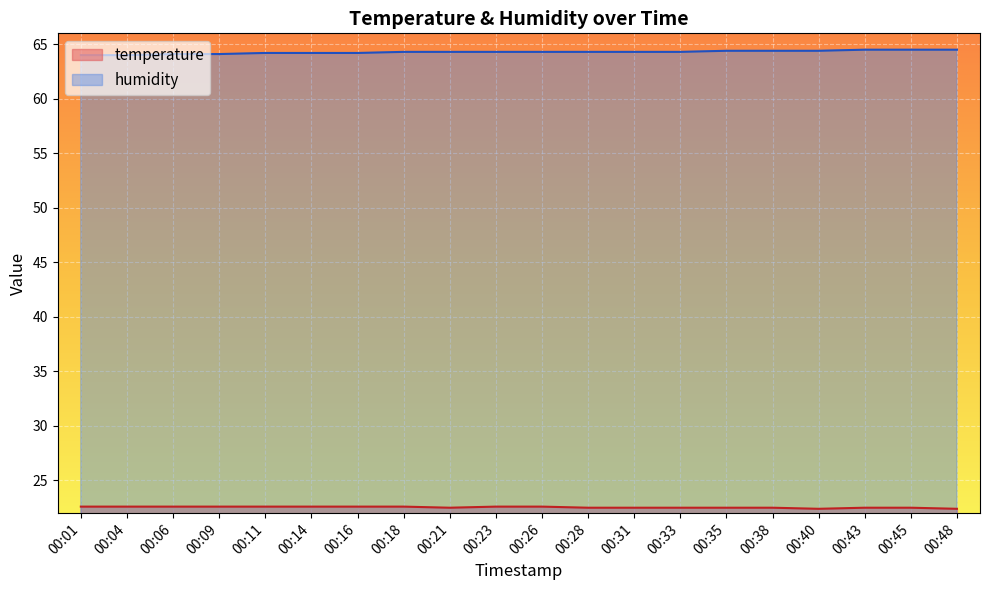

The temperature series shows 22.6 at 00:04. True or false?

True